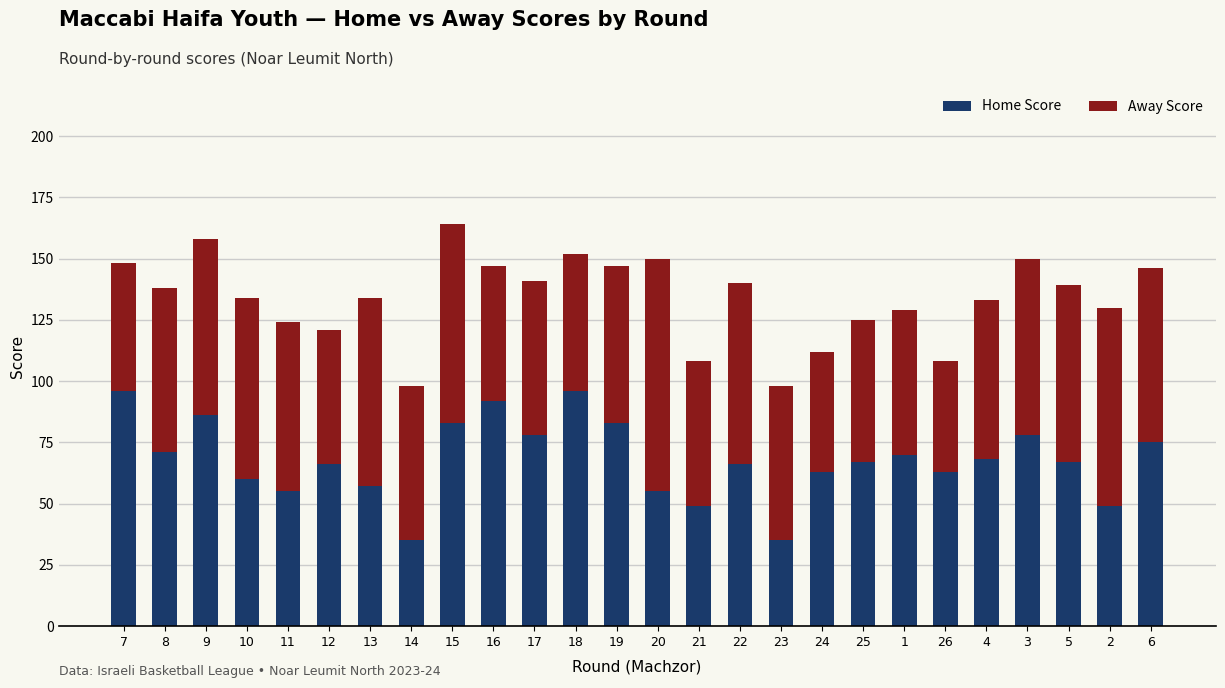

What is the sum of the Home Score values at 1 and 22?

136